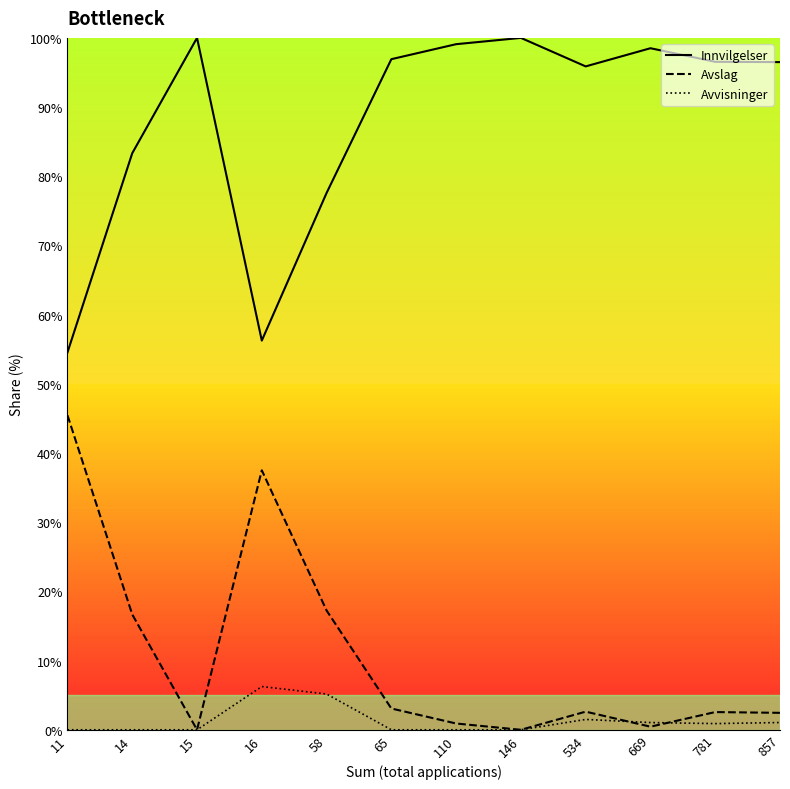

What is the approximate value of Avslag at 857?

2.5